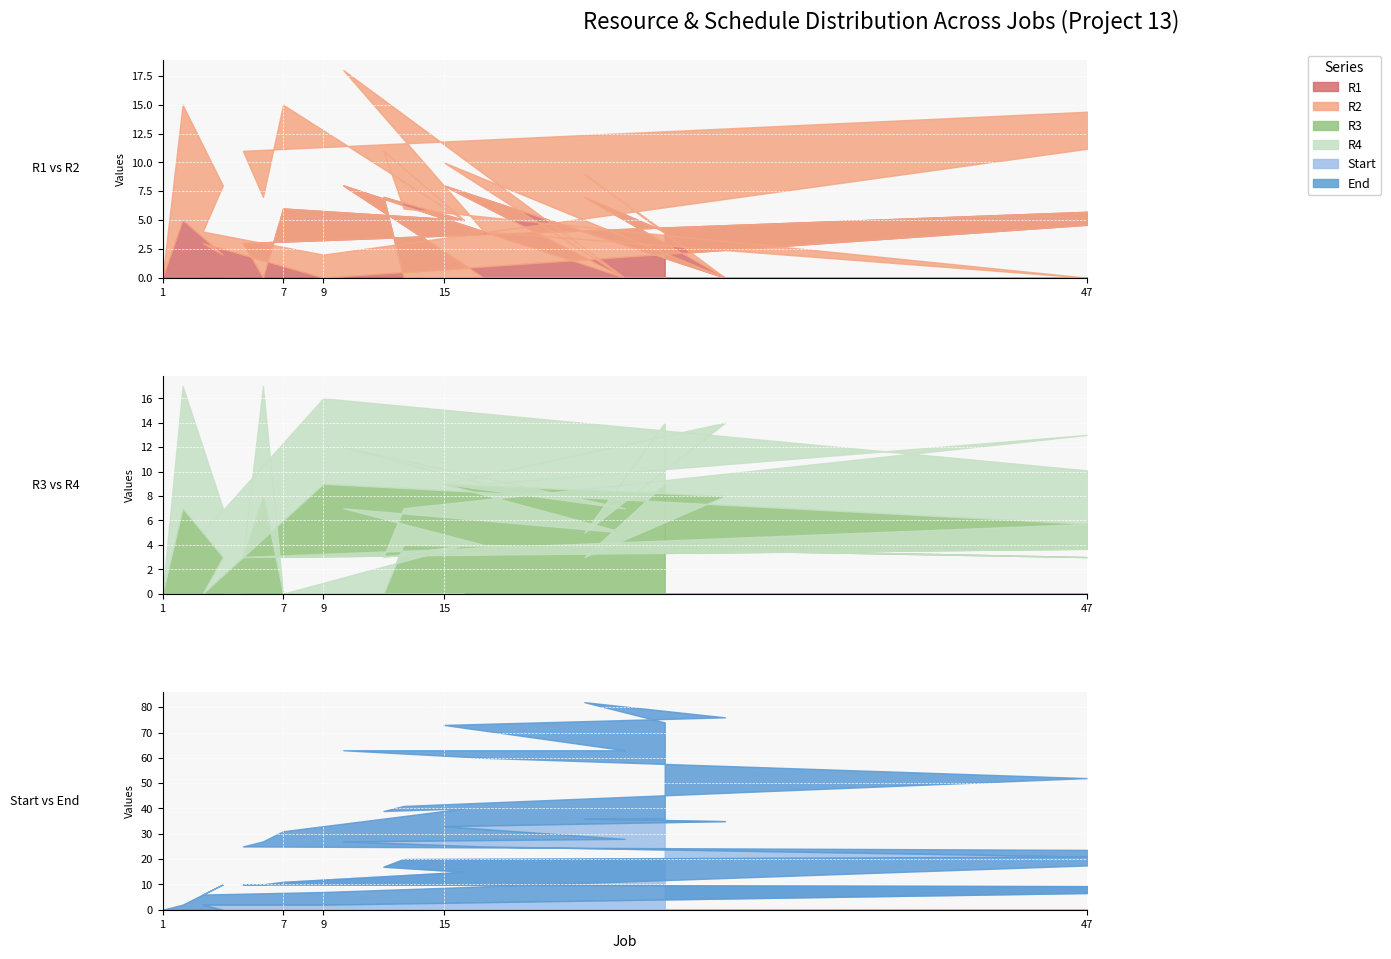

In R3, how many points are lower than both neighbors (excluding endpoints)?

5